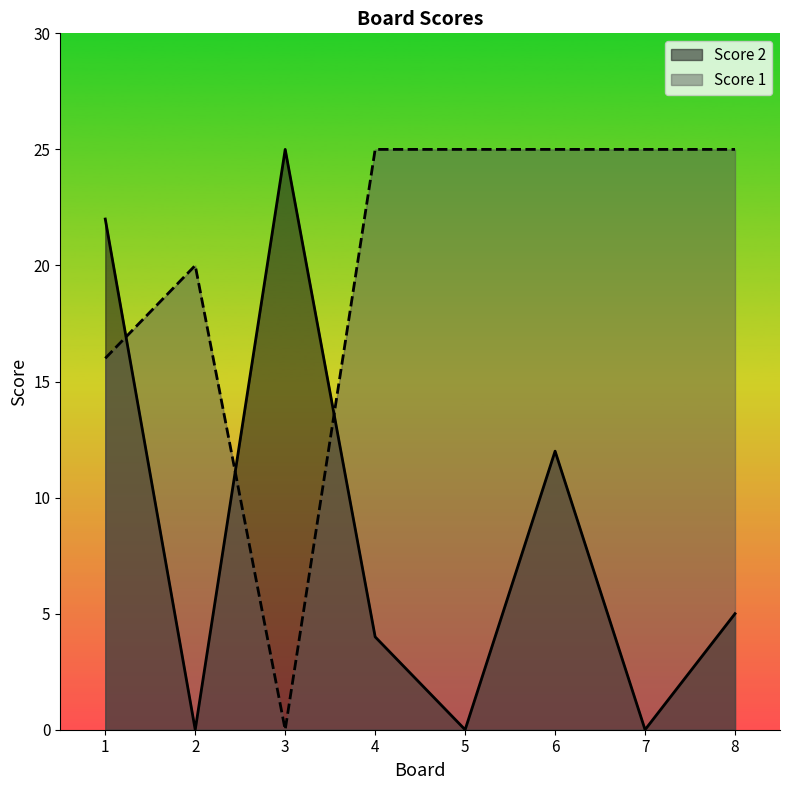

Reading left to right, list all the values displayed in this chart.

Score 1: 1=16	2=20	3=0	4=25	5=25	6=25	7=25	8=25
Score 2: 1=22	2=0	3=25	4=4	5=0	6=12	7=0	8=5